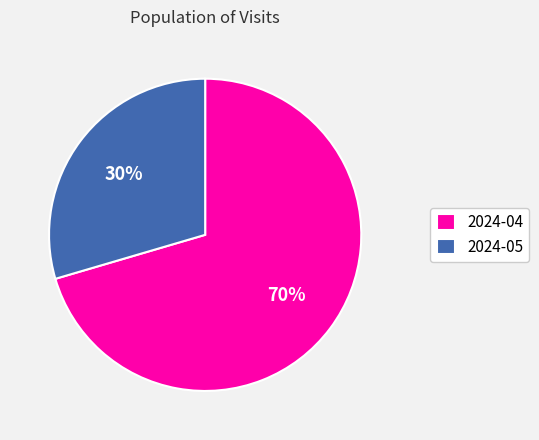

To the nearest percent, what is the average slice percentage?

50%